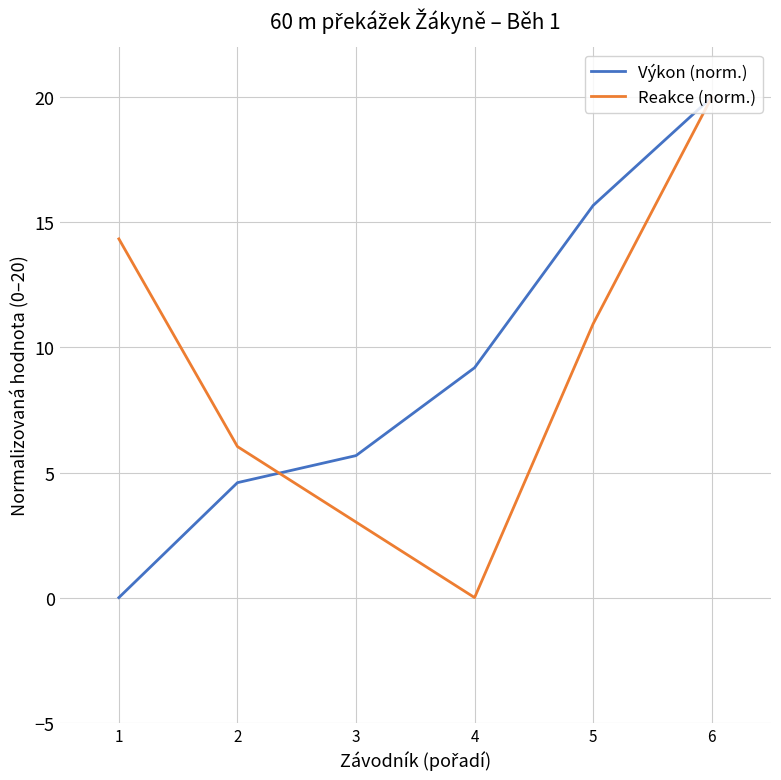

What is the greatest value displayed?

20.0